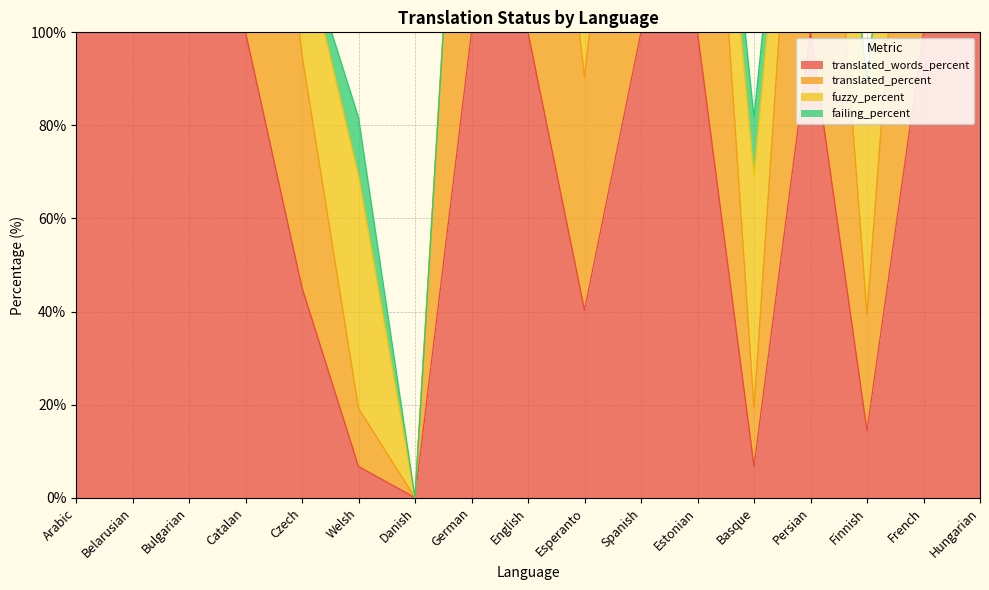

What is the highest value of the translated_words_percent series?

100.0